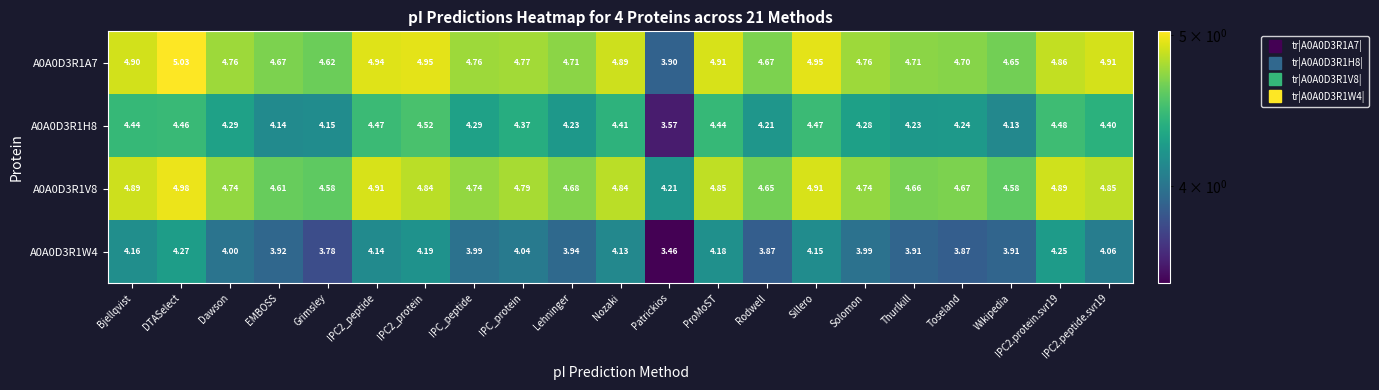

Is the value of A0A0D3R1H8 at ProMoST greater than the value of A0A0D3R1W4 at IPC2.peptide.svr19?

Yes